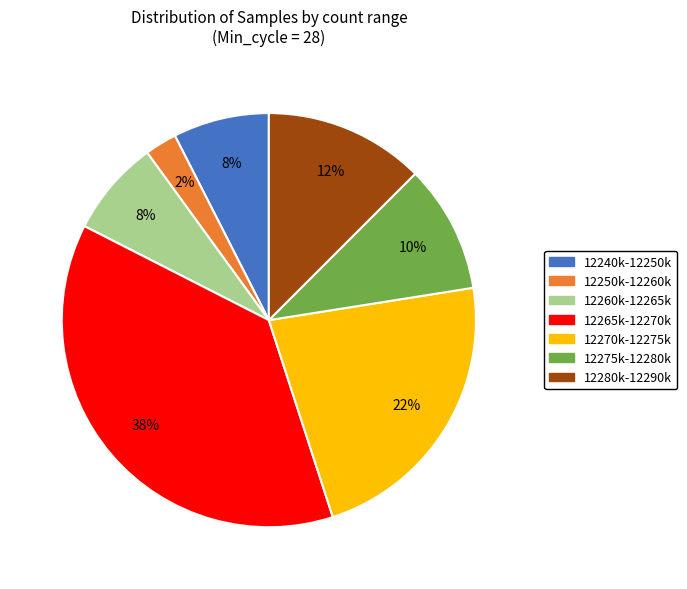

Which slice is the smallest?

12250k-12260k